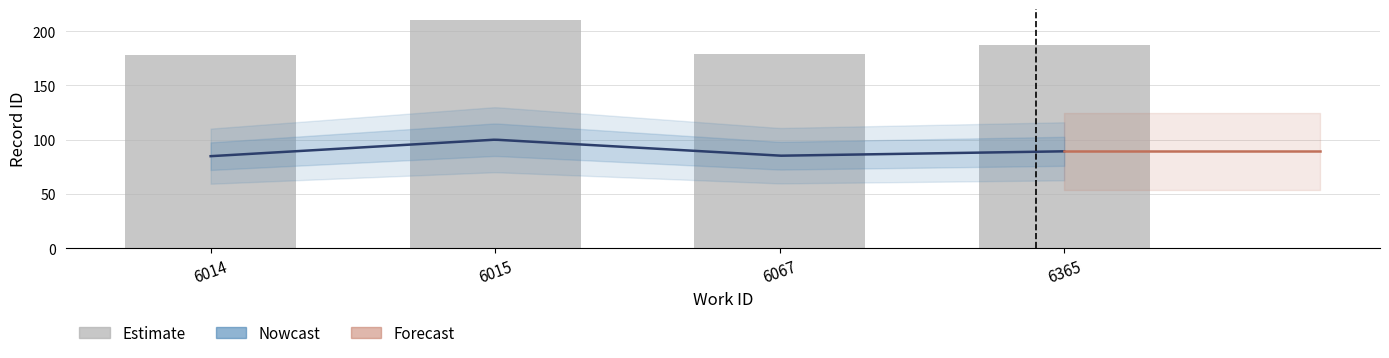

Approximately how many times larger is the value at 6014 compared to 6365?

0.9